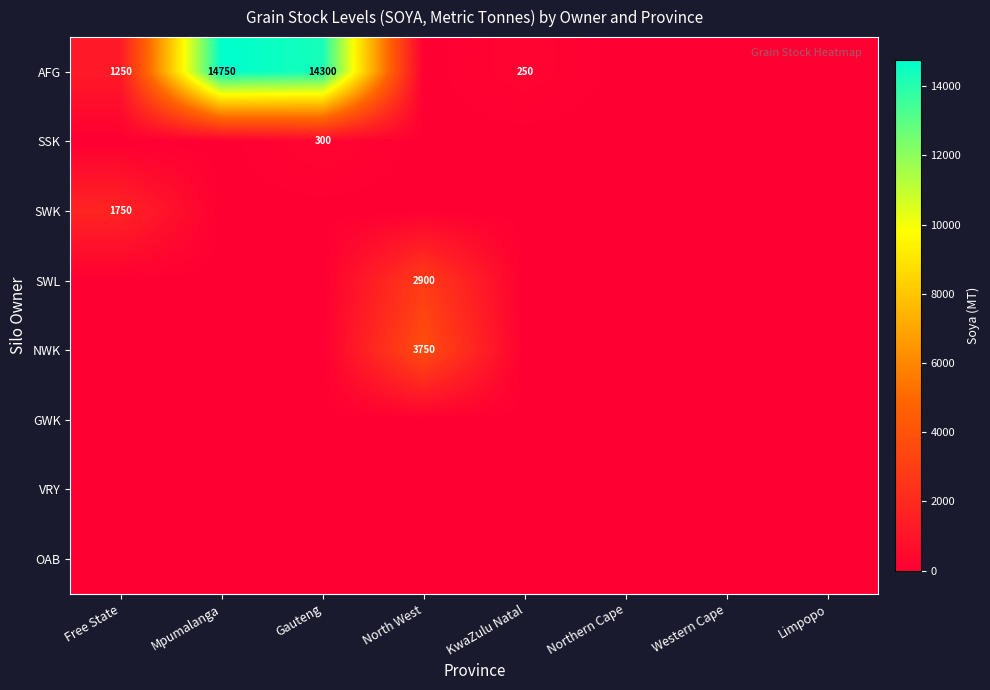

At which category is the sum across all series the highest?

Mpumalanga